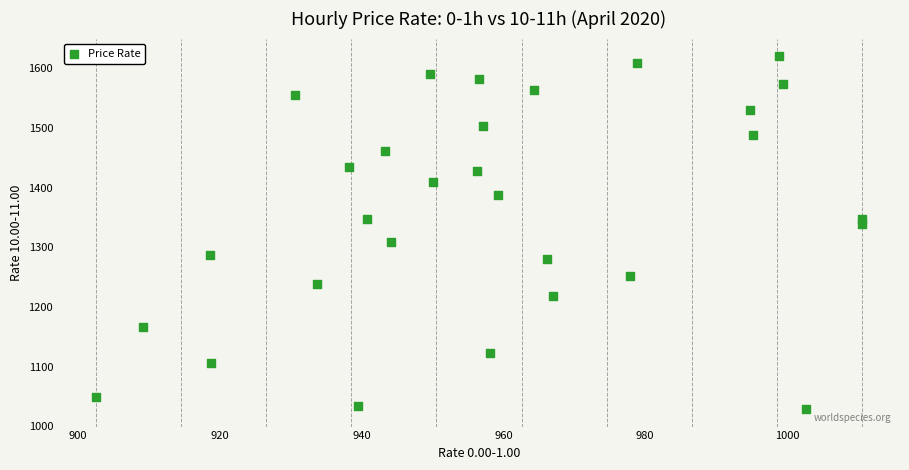

What is the range of Y values (max minus min)?

590.8